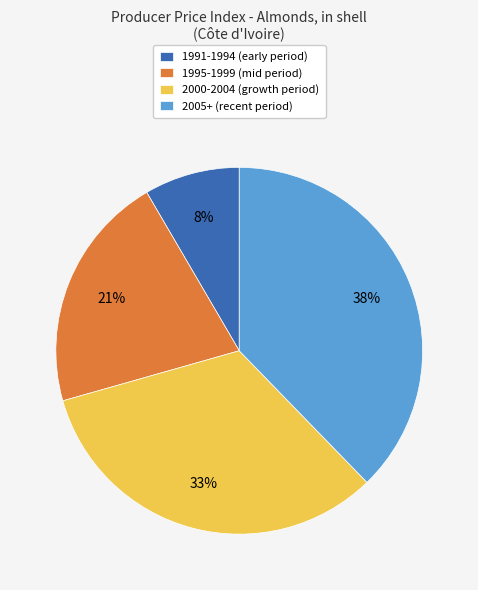

To the nearest percent, what is the combined percentage of 1991-1994 (early period) and 2005+ (recent period)?

46%